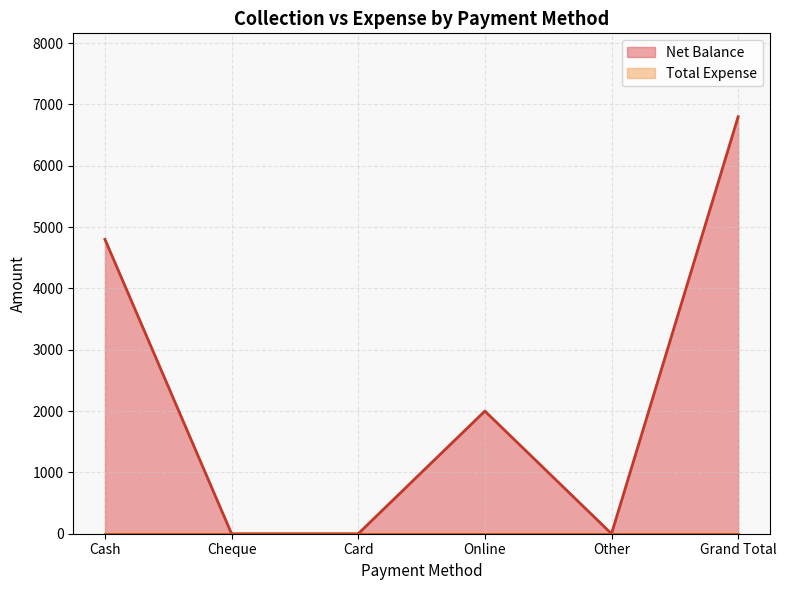

What is the average value?

2267